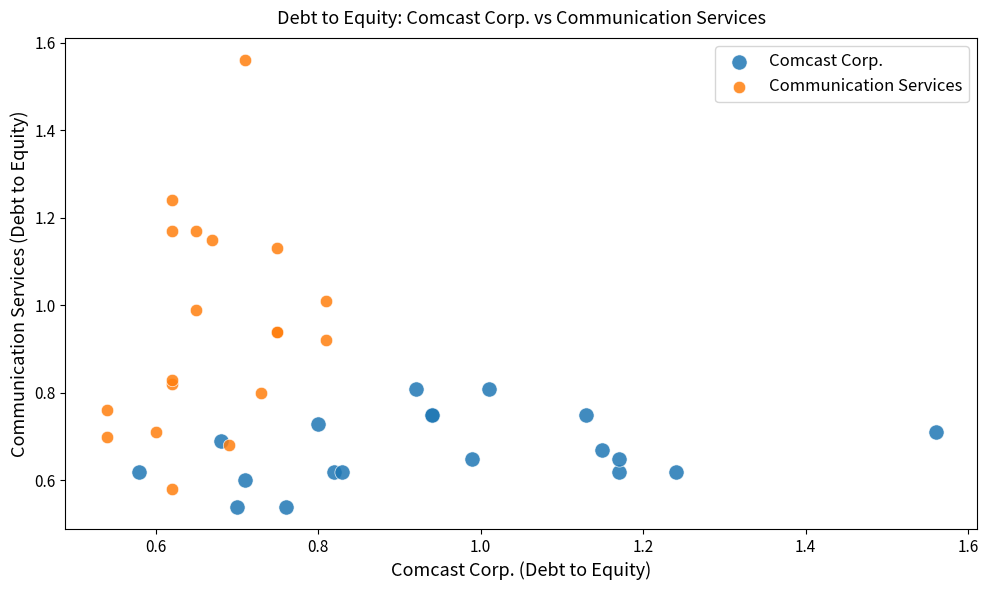

Which series reaches the maximum Y coordinate?

Communication Services